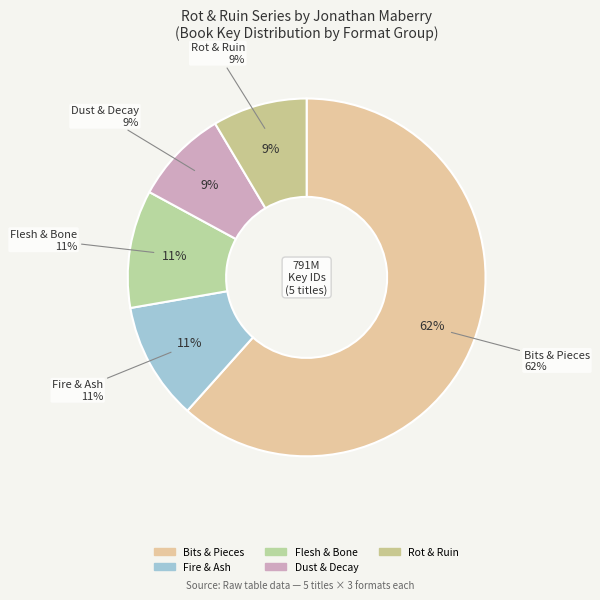

To the nearest percent, what portion does Fire & Ash represent?

11%